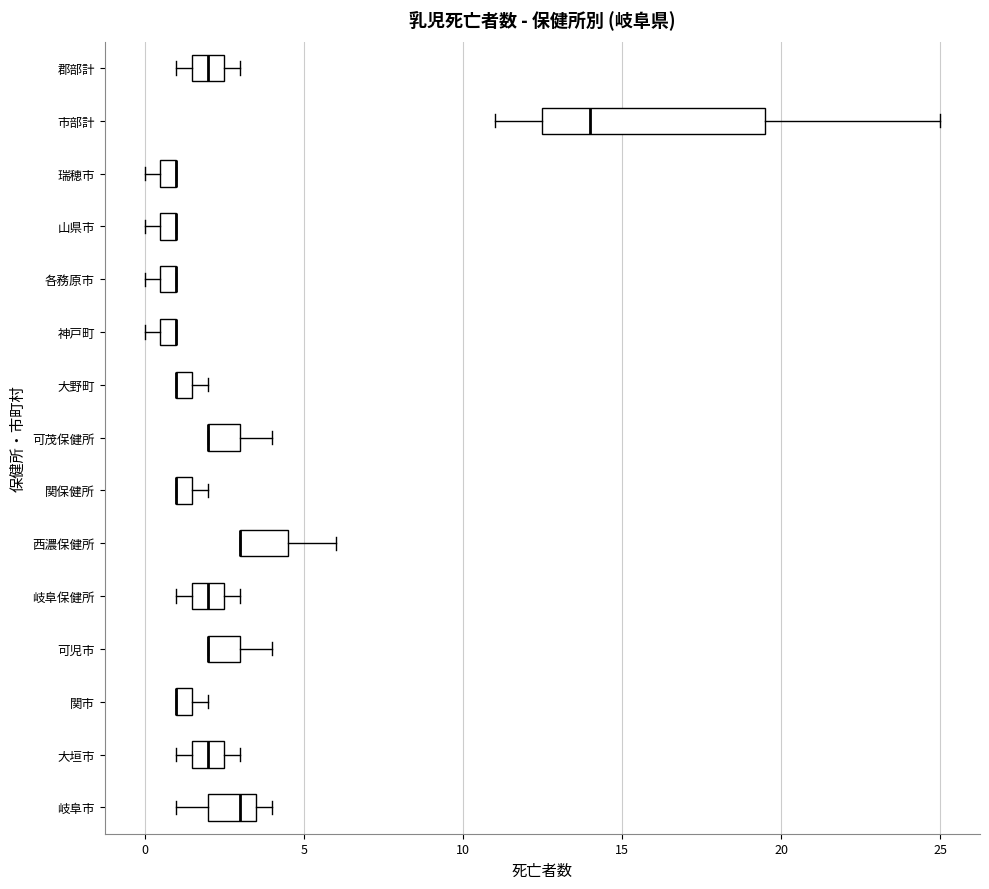

Comparing the boxes themselves (not the whiskers), which one is the widest?

市部計